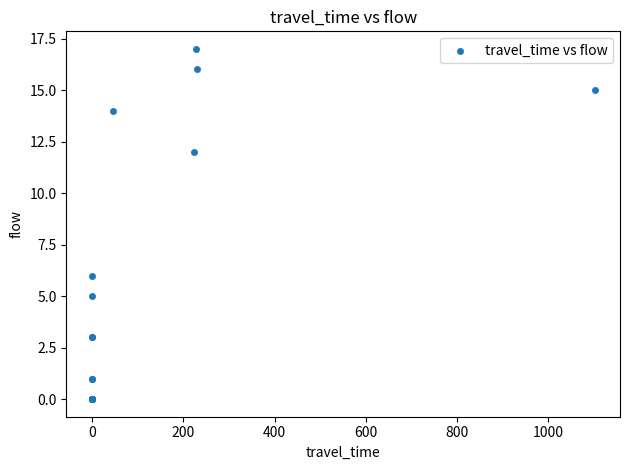

What Y value in the scatter plot is closest to 8?

6